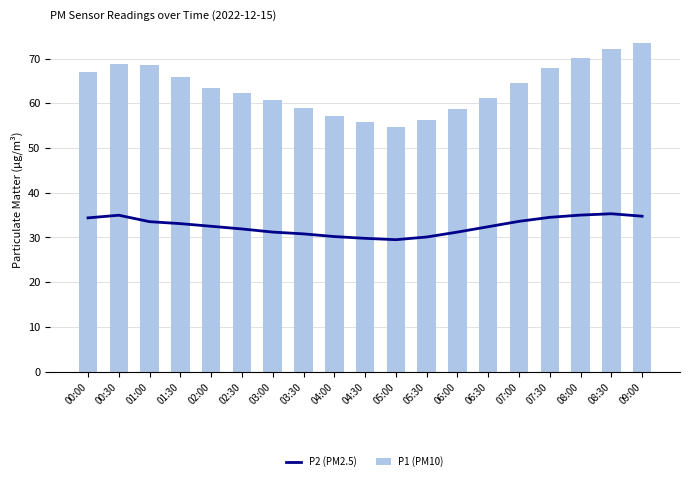

The P2 (PM2.5) series shows 31.2 at 03:00. True or false?

True